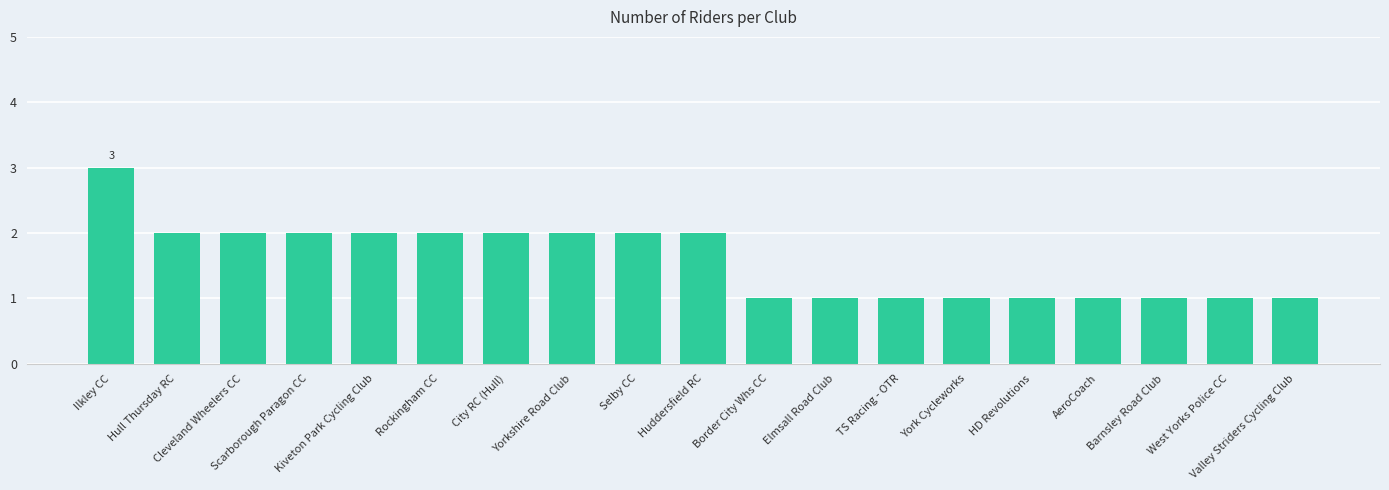

Which category has the highest value across all series?

Ilkley CC